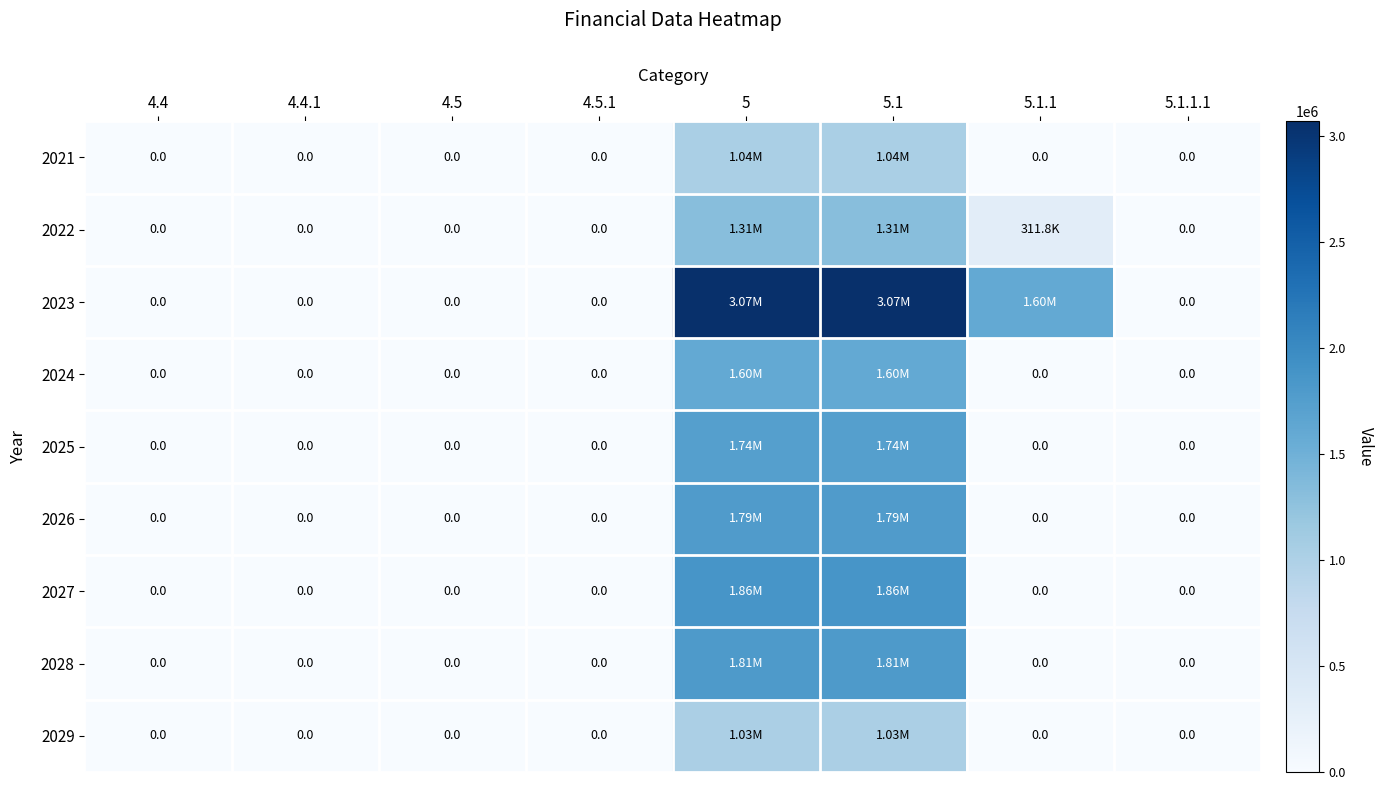

What is the approximate value of 2025 at 5?

1735499.0